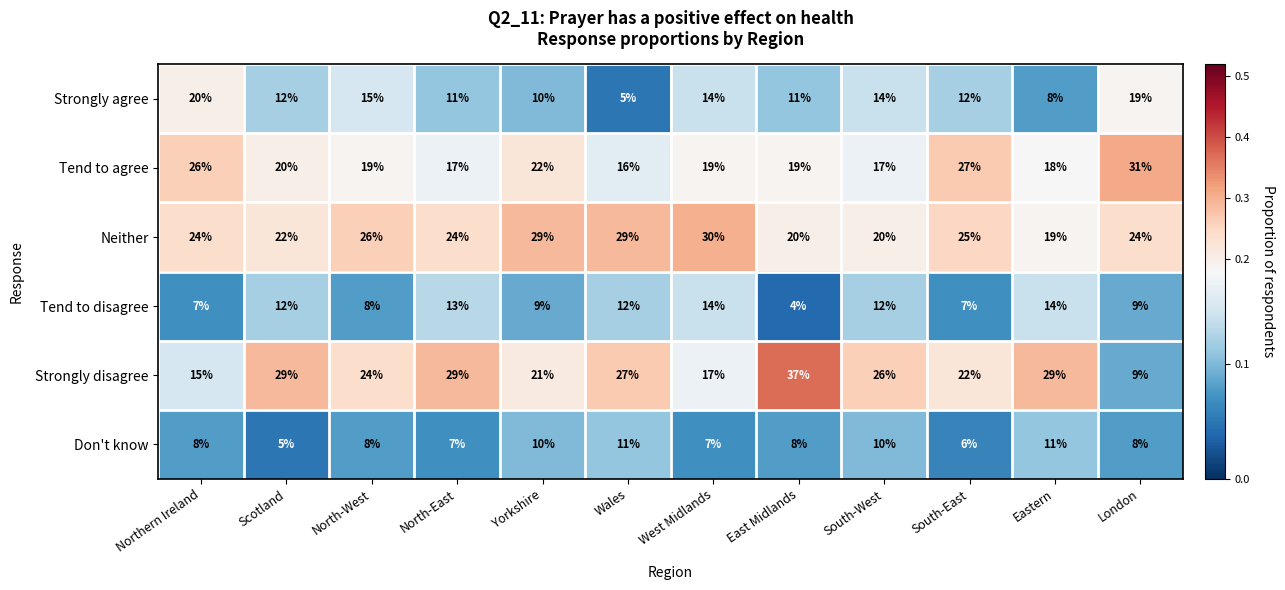

List the series in order of their peak value, lowest first.

Don't know, Tend to disagree, Strongly agree, Neither, Tend to agree, Strongly disagree